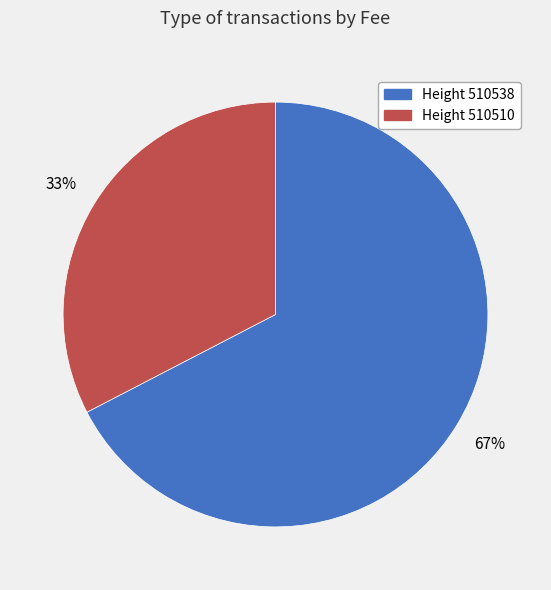

Is there a majority slice in this chart?

Yes